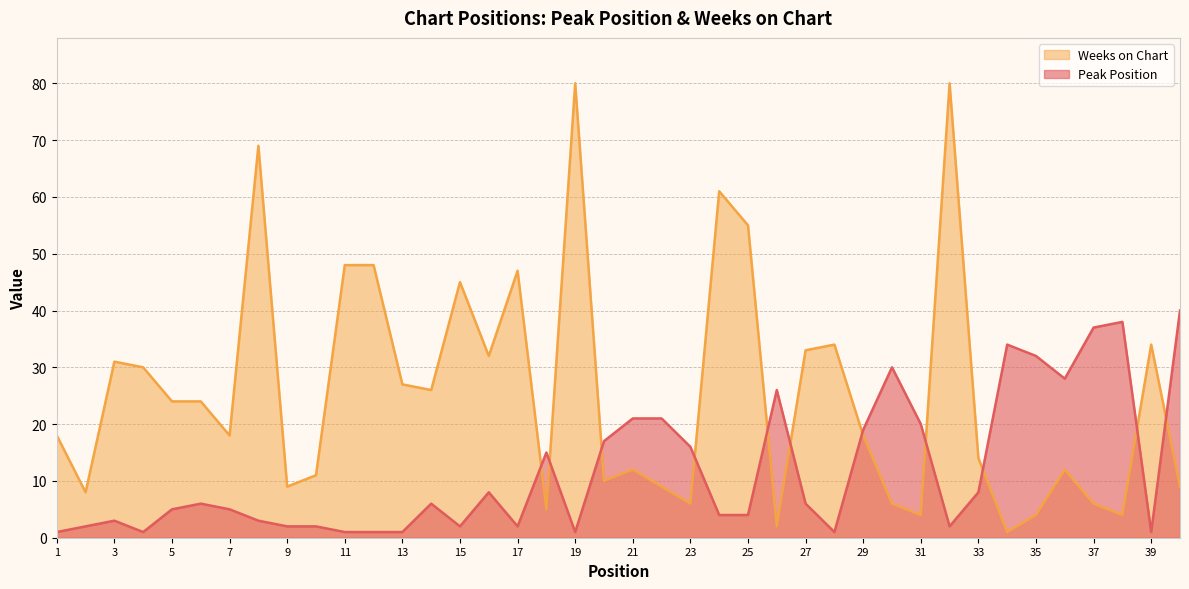

Which series changed the most between 9 and 30?

Peak Position